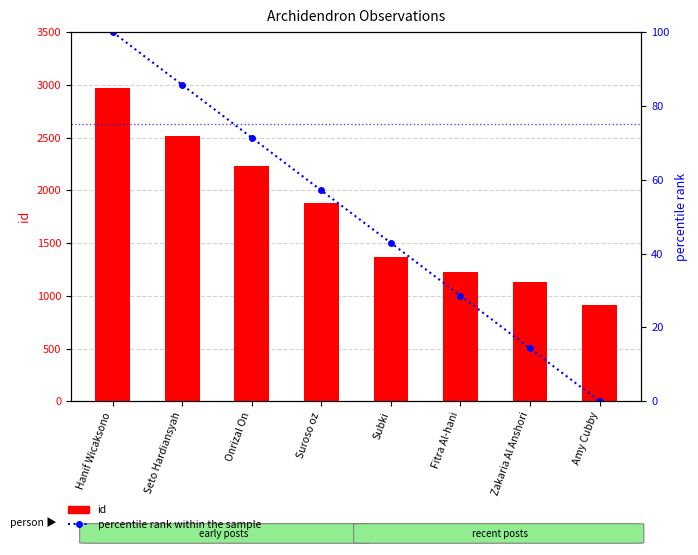

Which series changed the most between Subki and Zakaria Al Anshori?

id (observation ID)